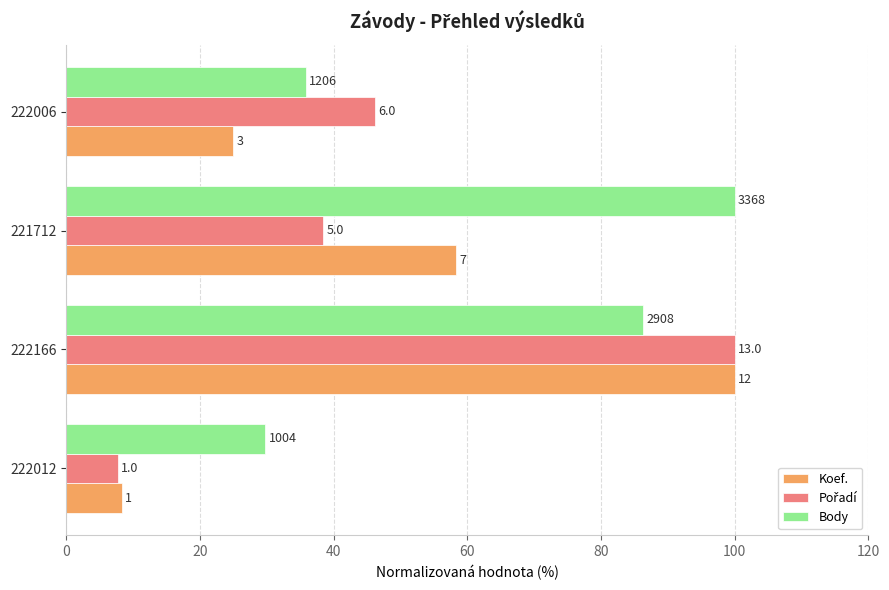

What is the sum of all Koef. values?

191.7